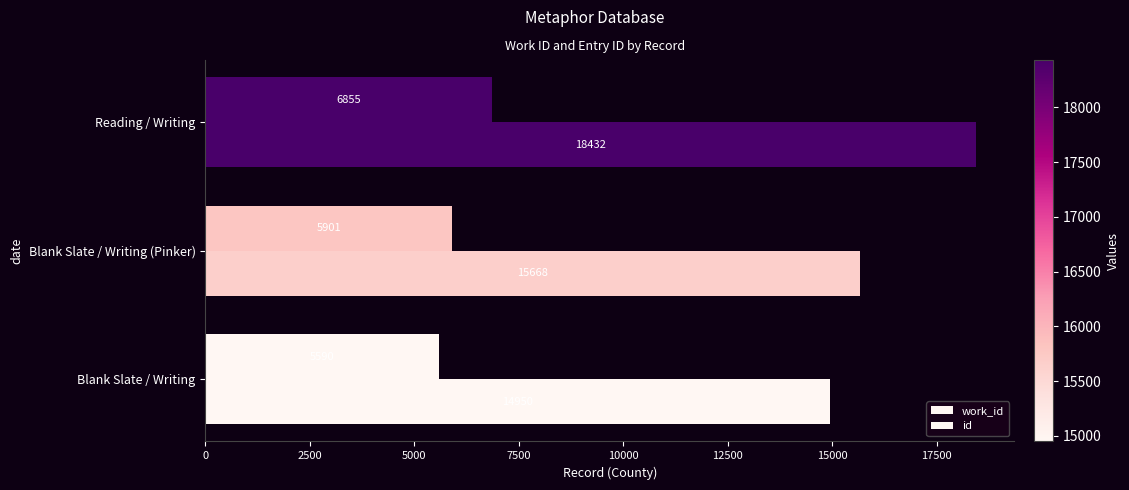

Which series has the largest total across all categories?

id